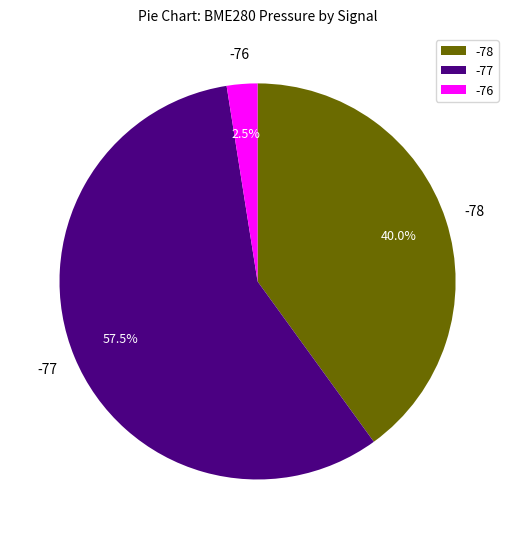

Approximately how many times larger is the value at -78 compared to -76?

16.0